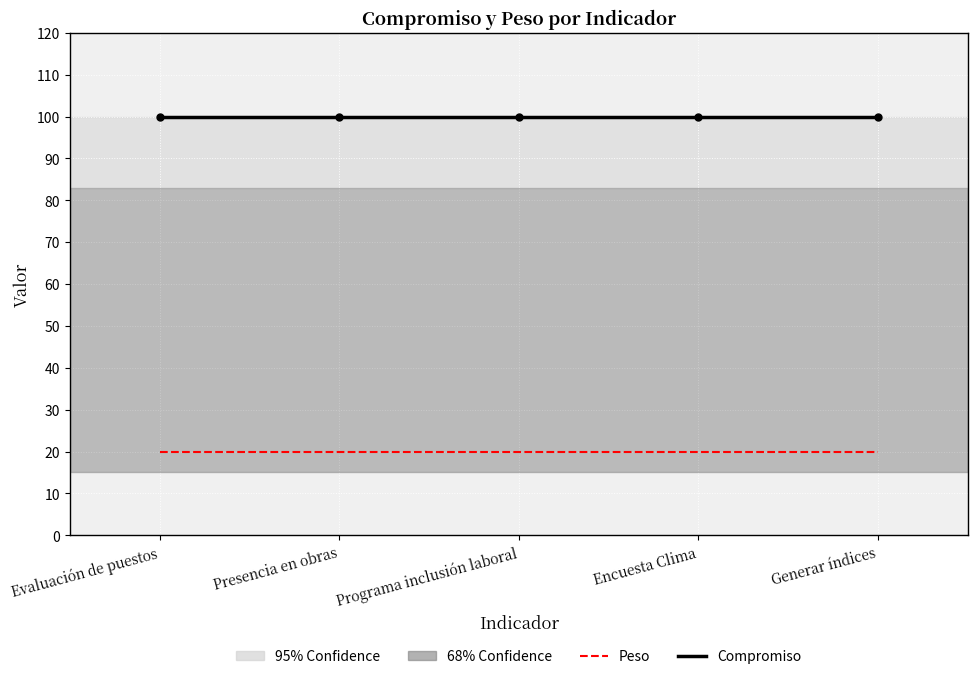

List the series in order of their overall mean, highest first.

Compromiso, Peso